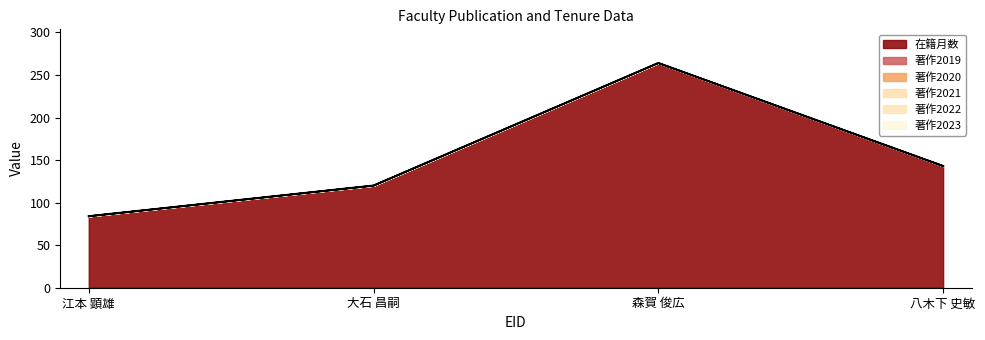

Does the chart have visible grid lines?

No